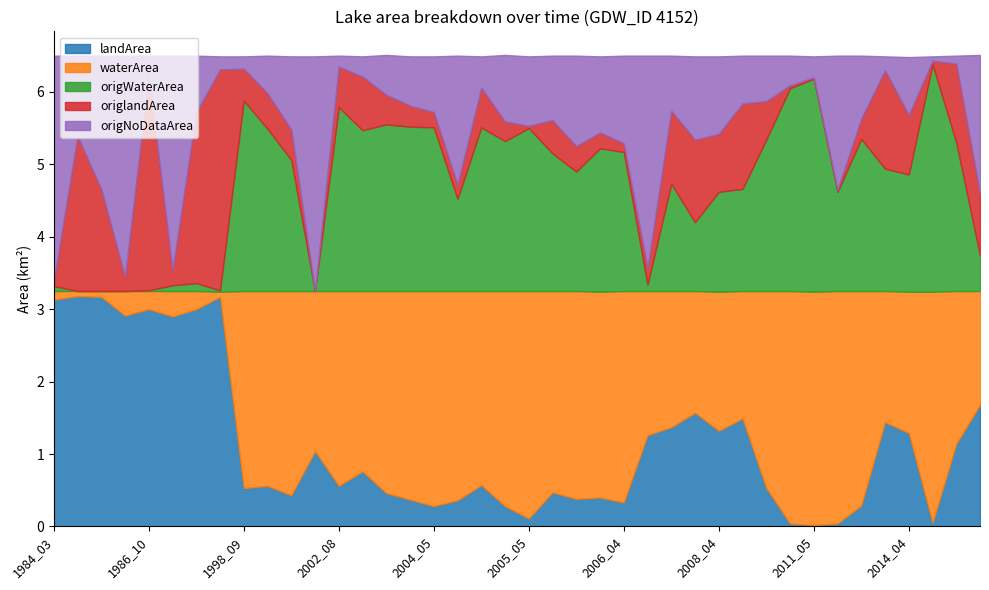

What is the difference between the highest and lowest values at 2007_03?

2.8